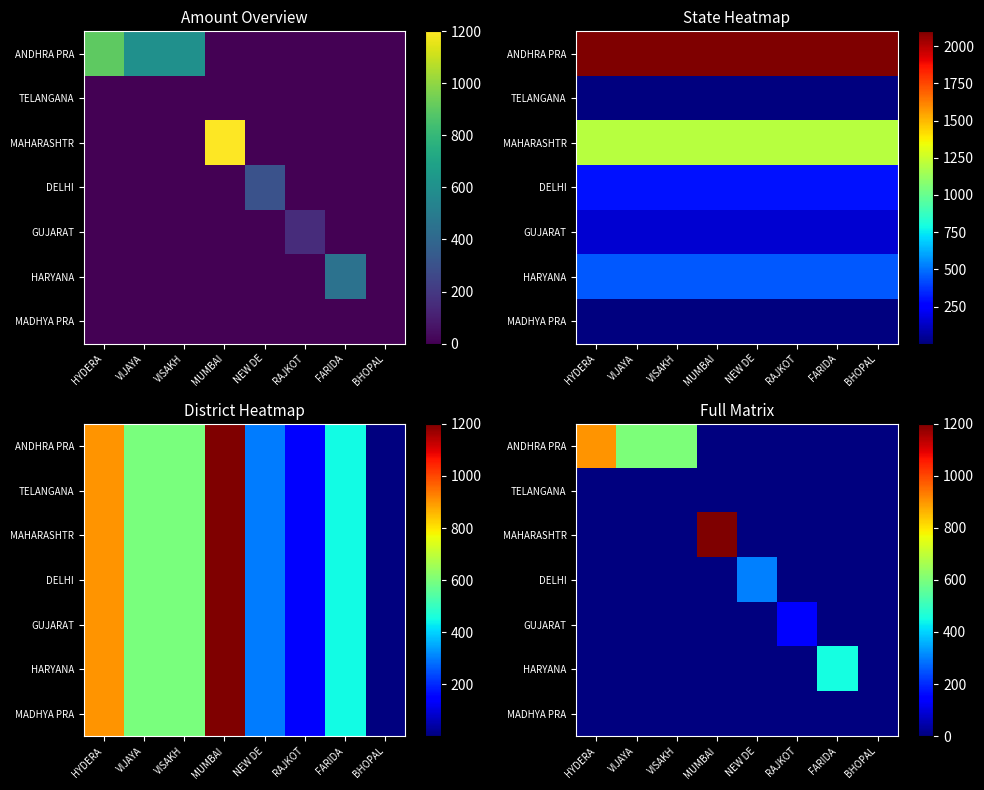

What is the total value across all series at VIJAYA?

600.0